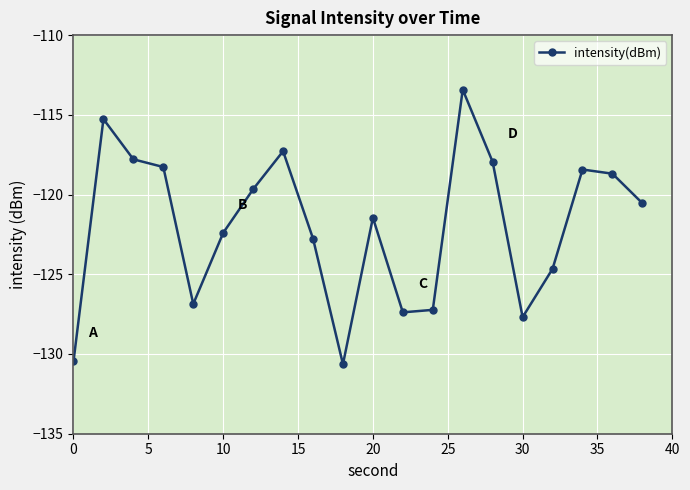

What is the difference between the maximum and minimum values?

17.2